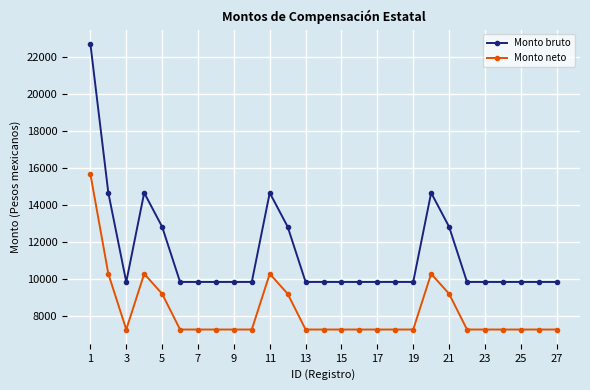

Does the chart display data point markers on the line(s)?

Yes